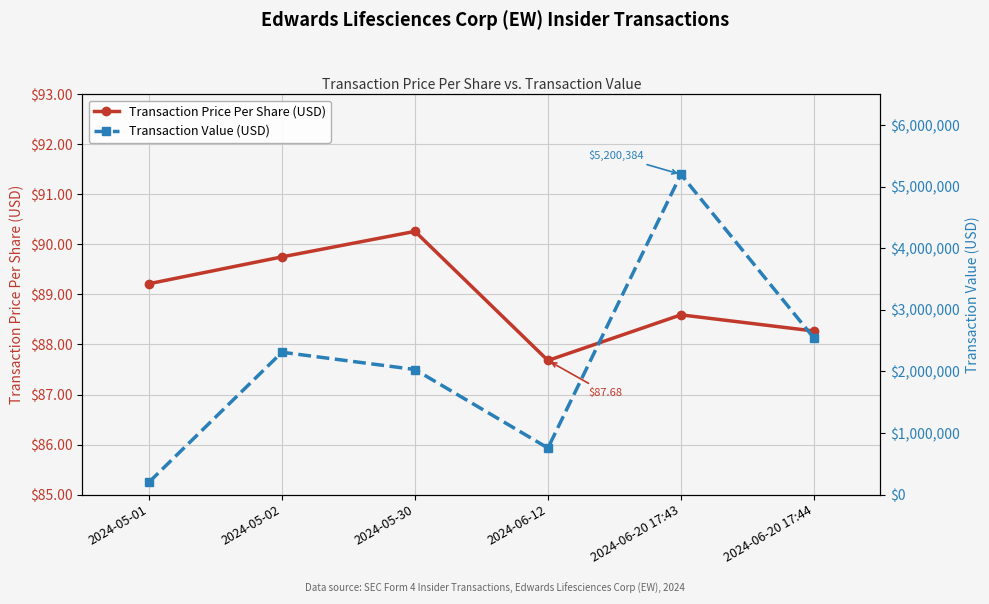

The value of Transaction Price Per Share (USD) at 2024-06-20 17:44 is 88.3. True or false?

True